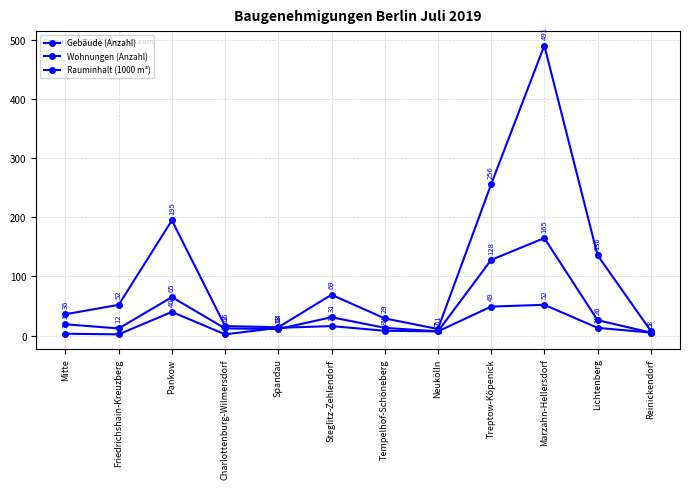

How many data points does each series have?

12